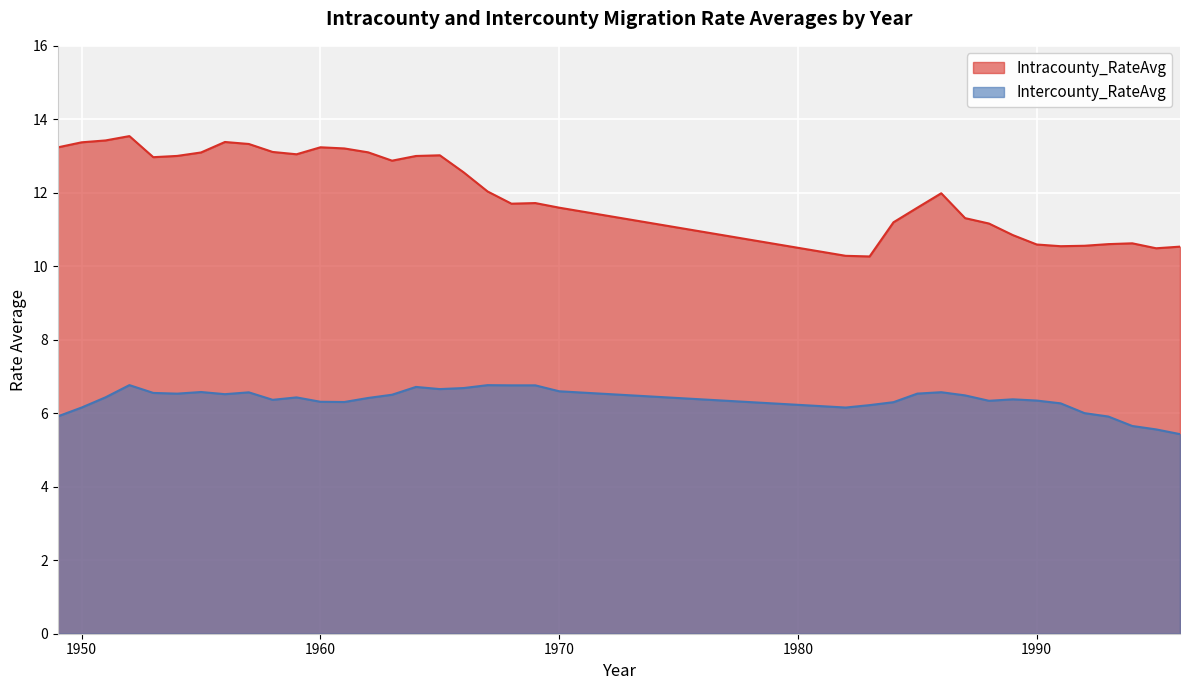

True or false: Intracounty_RateAvg and Intercounty_RateAvg intersect in this chart.

False